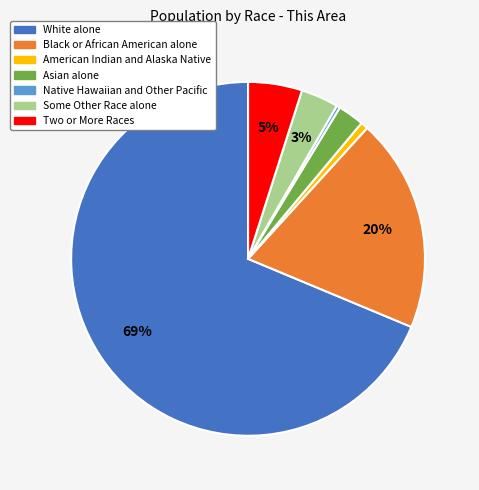

Combined, do Two or More Races and Native Hawaiian and Other Pacific account for over 50%?

No